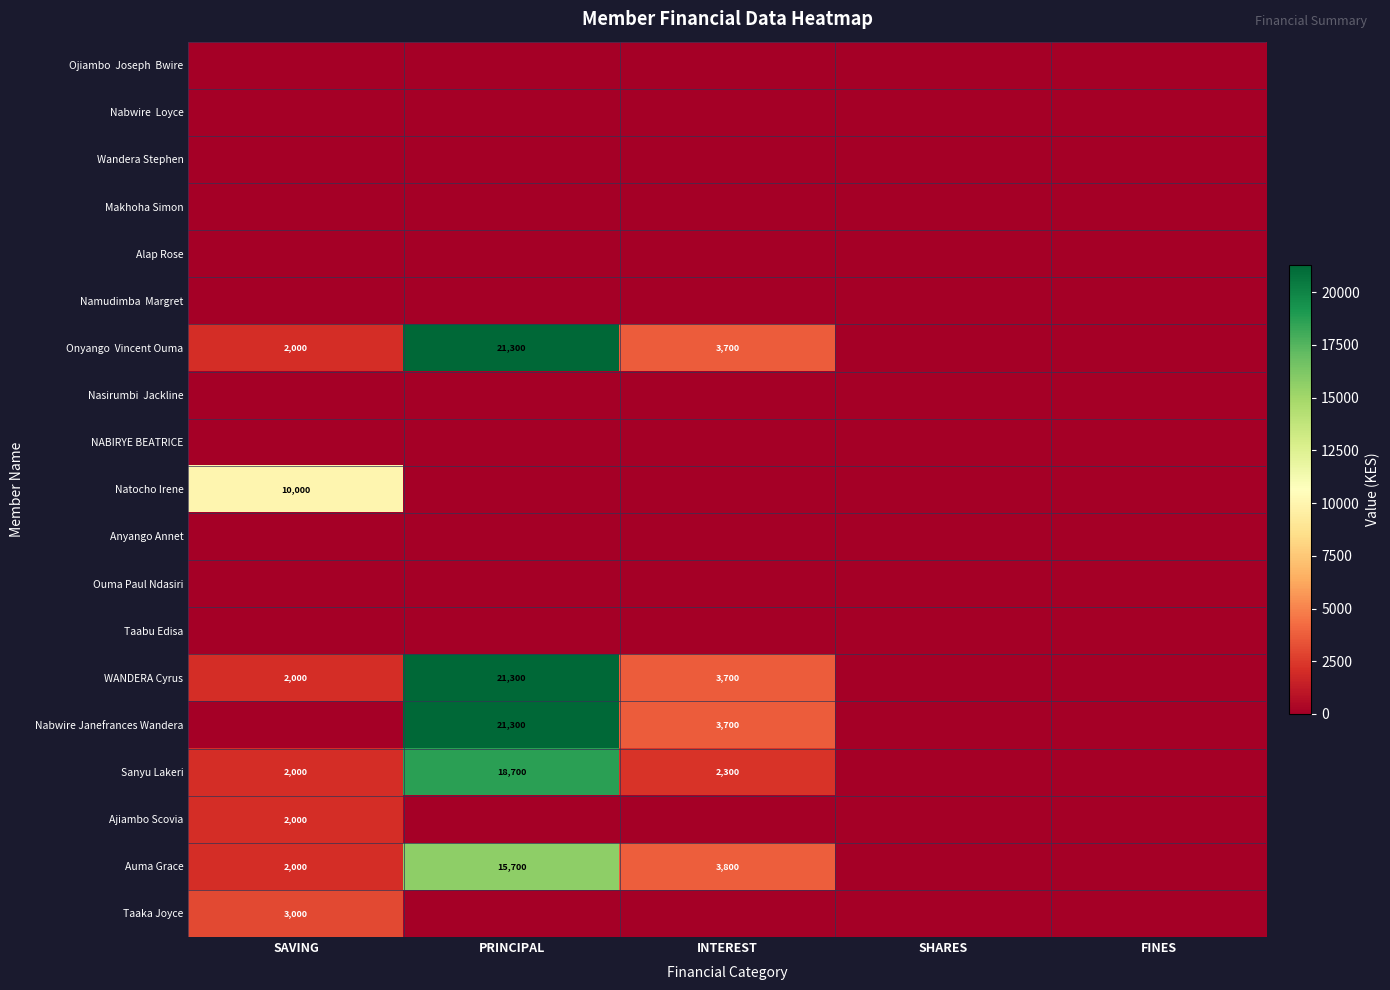

The Auma Grace series shows 2000 at SAVING. True or false?

True